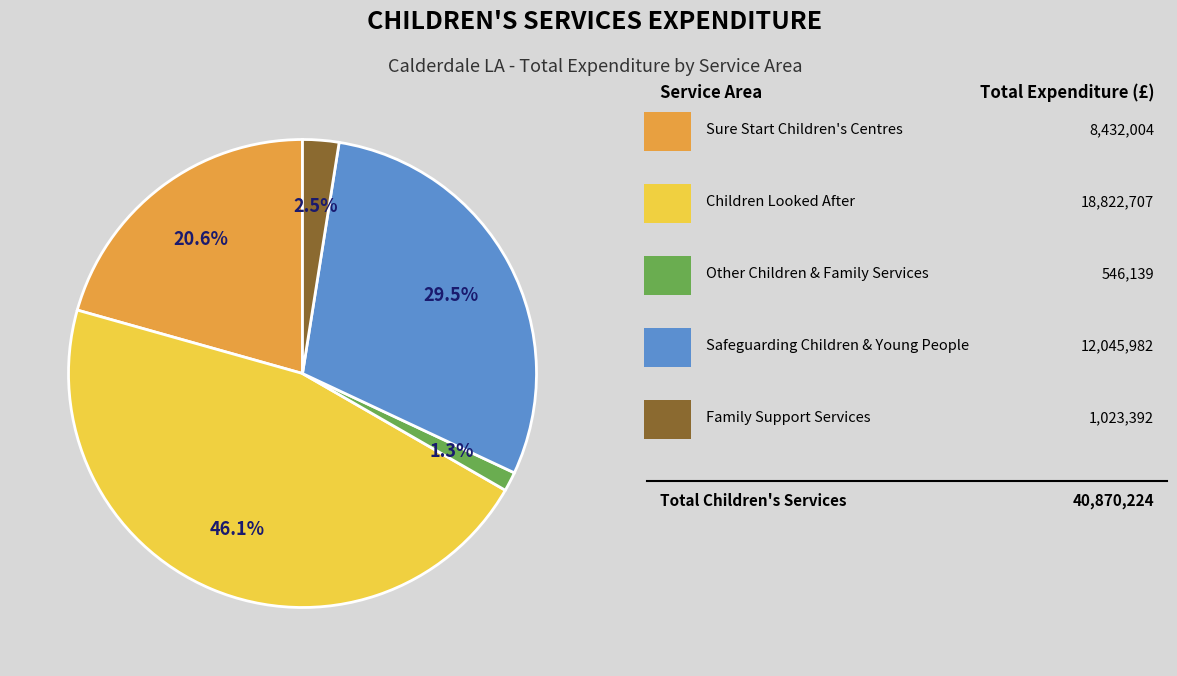

Is there a majority slice in this chart?

No